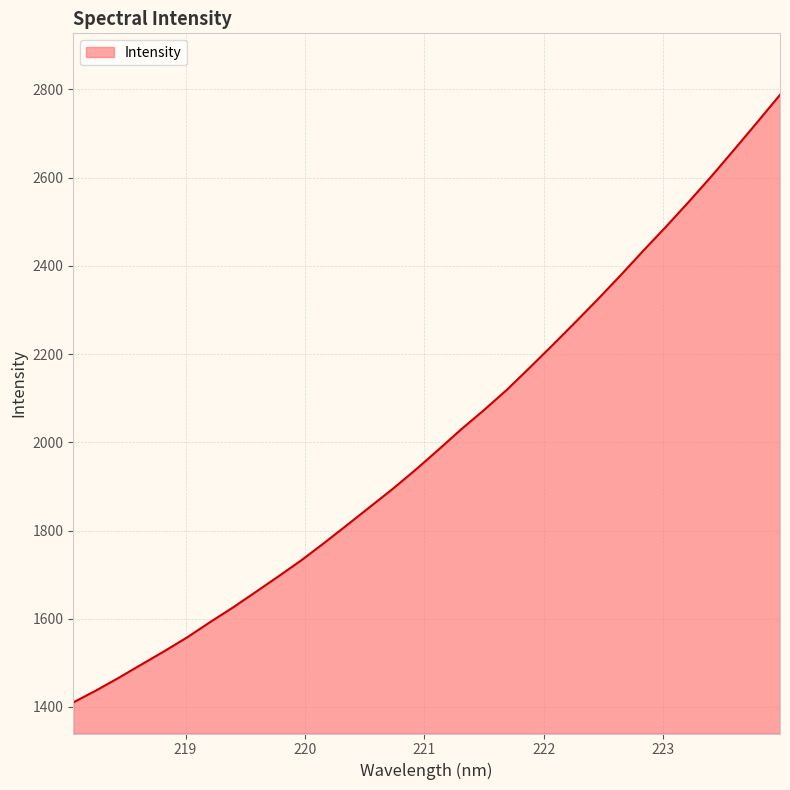

What is the average value?

2009.0